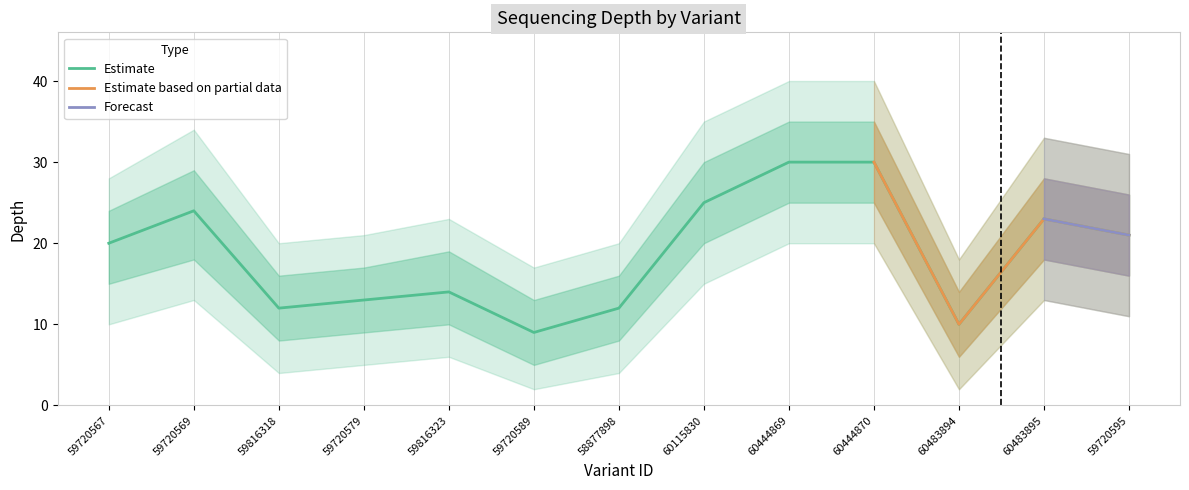

What is the sum of all depth_upper values?

302